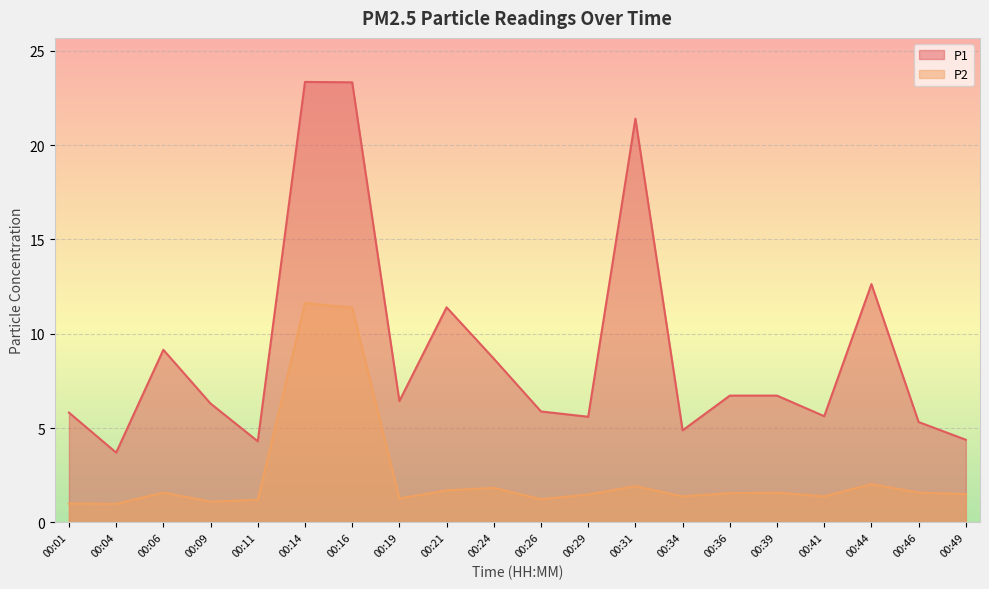

What is the value of the P1 point at the 7th from the left?

23.3